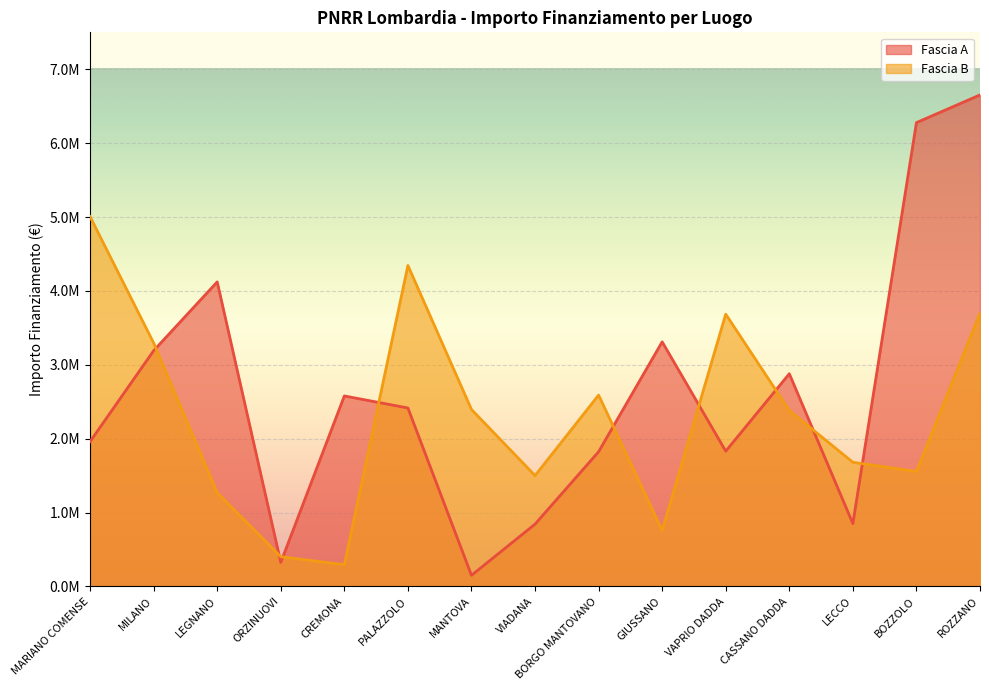

Read the Fascia A value at LEGNANO.

4122025.0